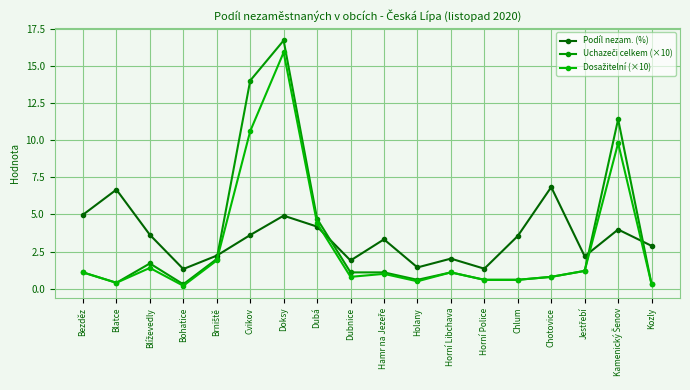

Which series changed the most between Cvikov and Holany?

Uchazeči celkem (×10)